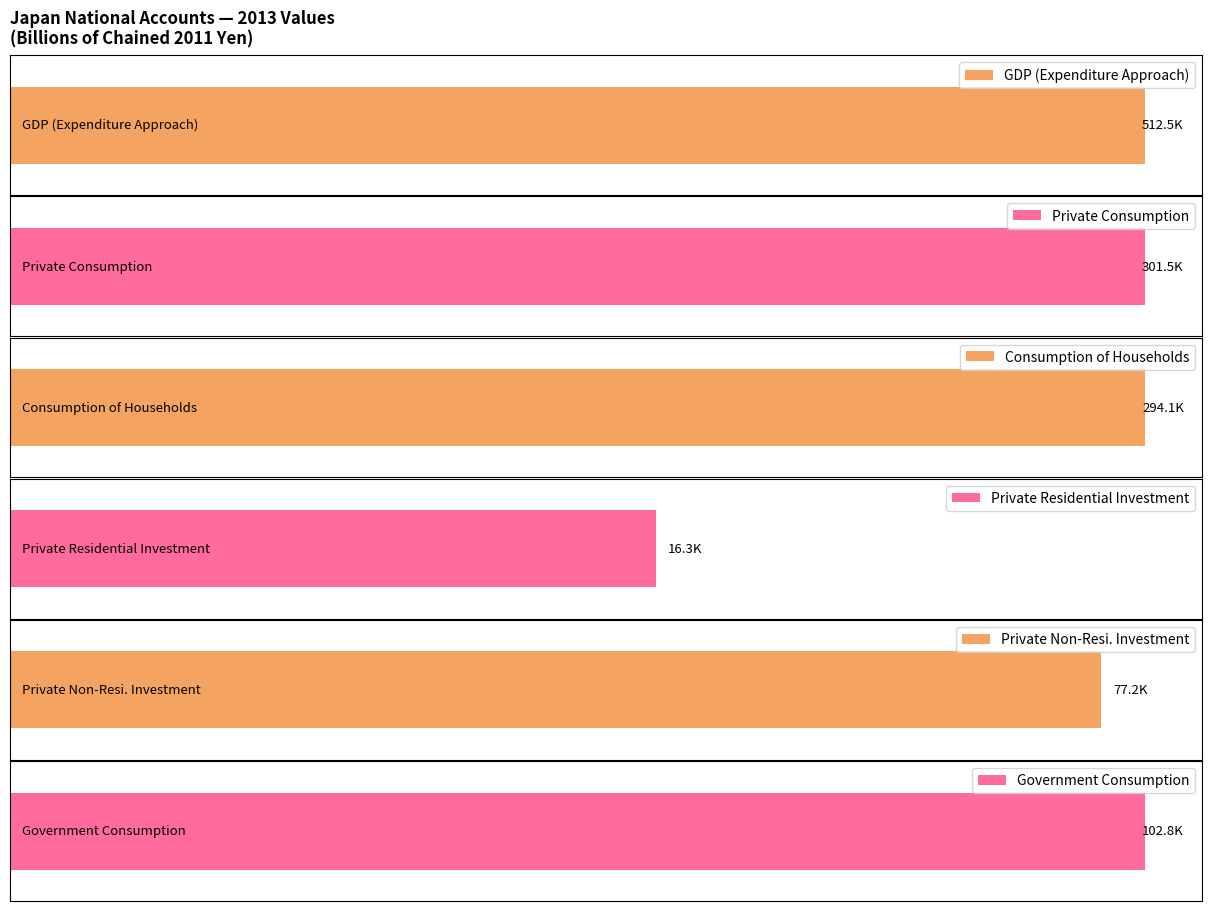

At which label does Consumption of Households reach its peak?

2013